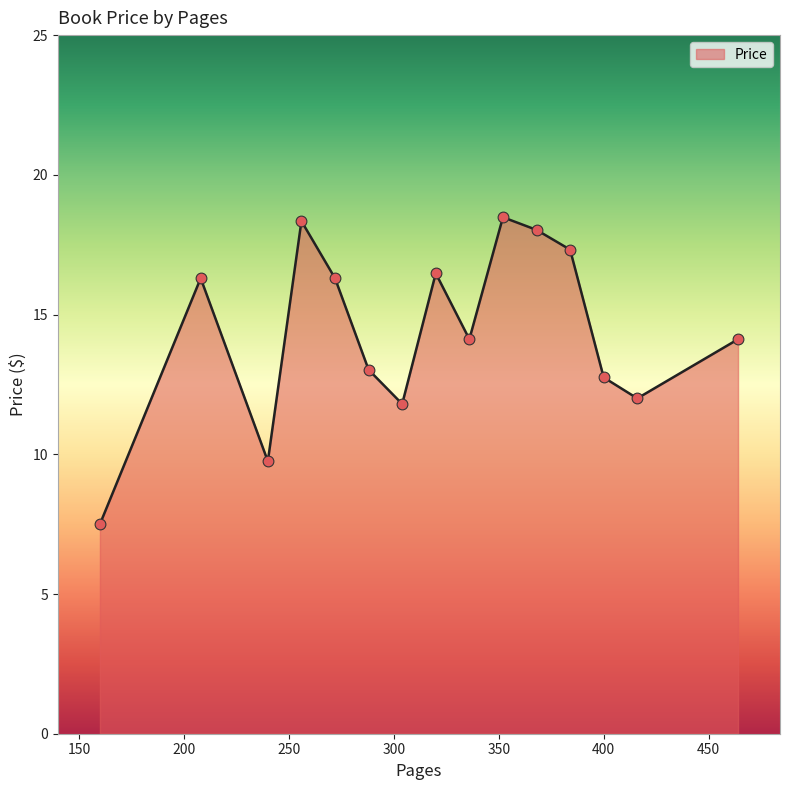

What is the smallest value displayed?

7.5